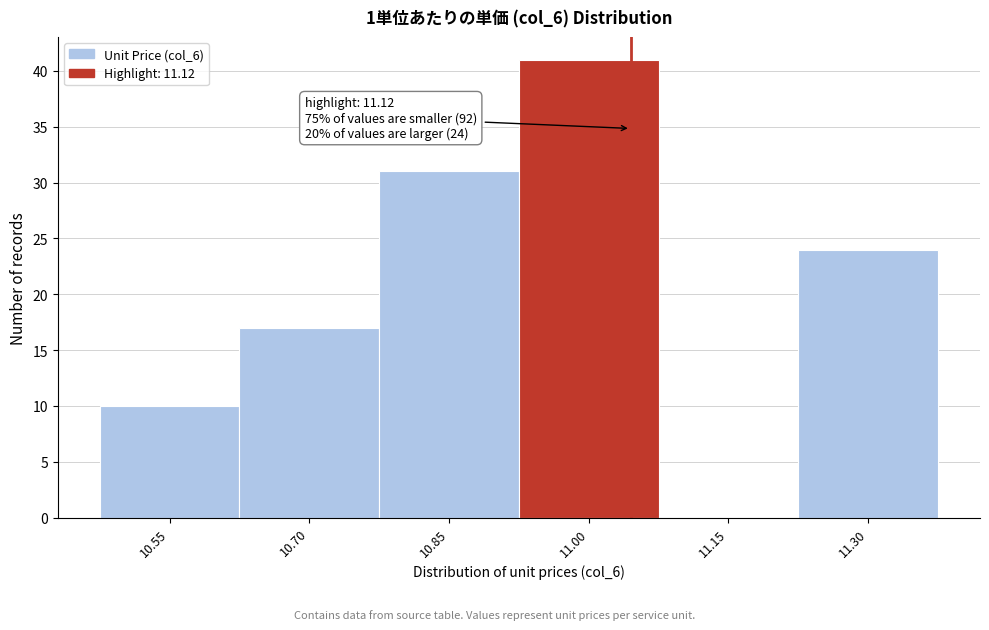

Reading right to left, extract all data points from this chart.

11.30=24	11.15=0	11.00=41	10.85=31	10.70=17	10.55=10